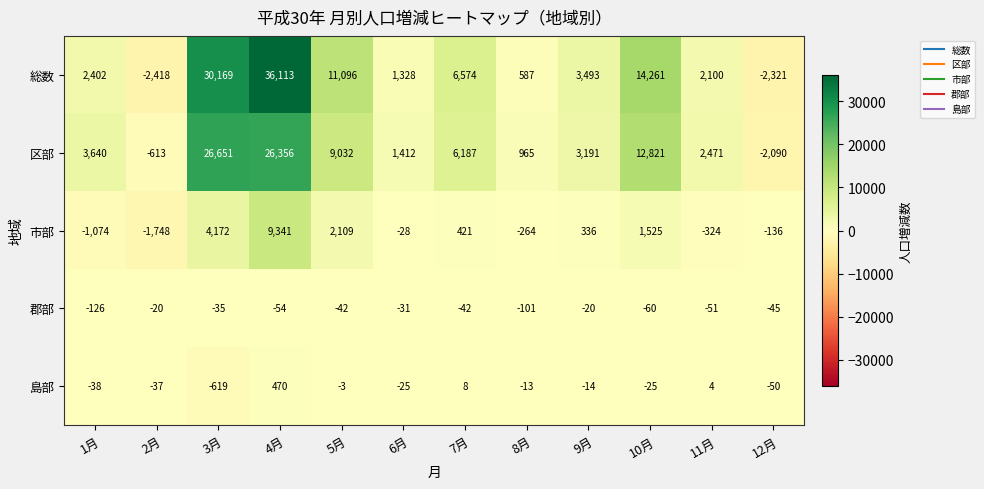

Where is 郡部 nearest to the value -73?

10月